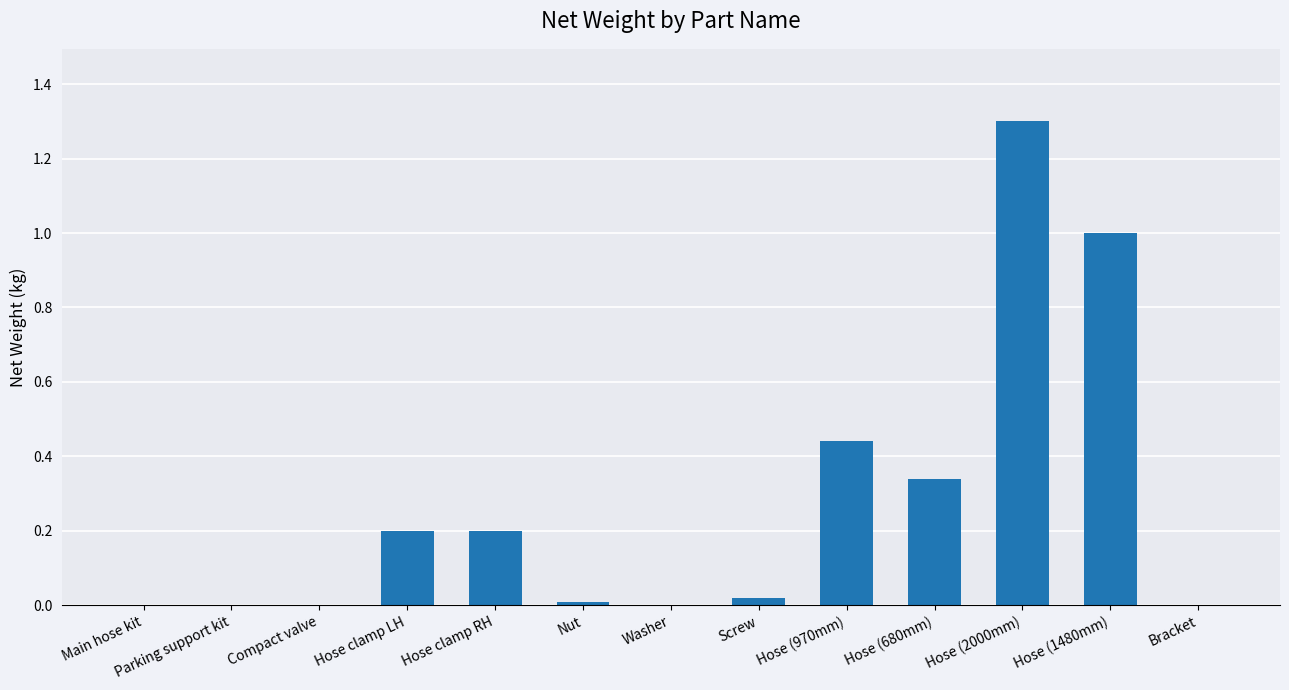

True or false: the data shows -0.4 at Bracket.

False